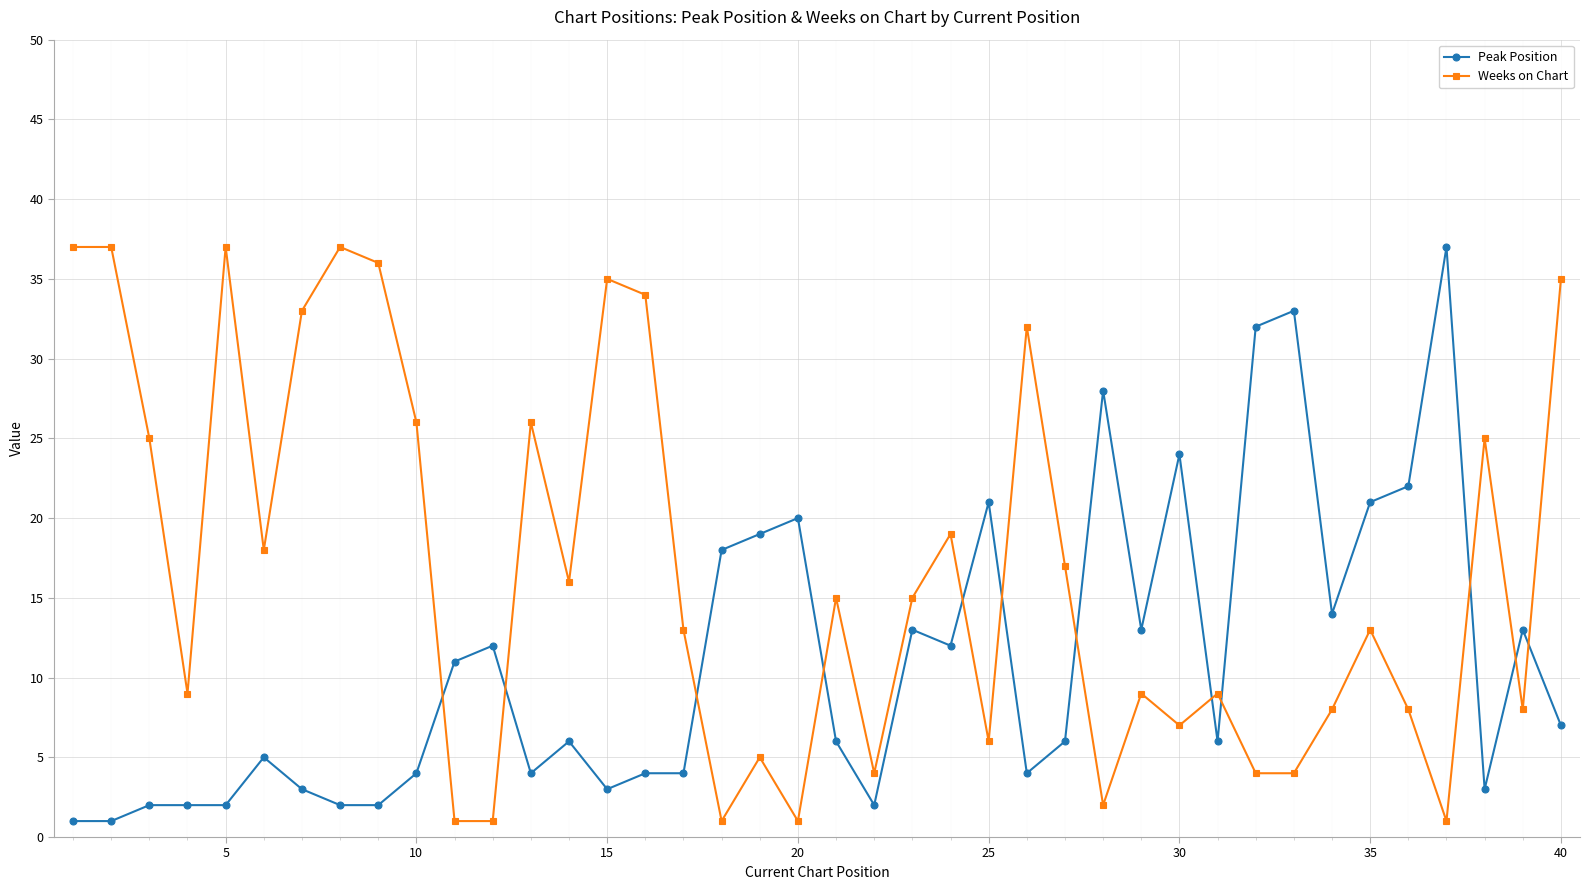

Rank the series by their average value, from highest to lowest.

Weeks on Chart, Peak Position